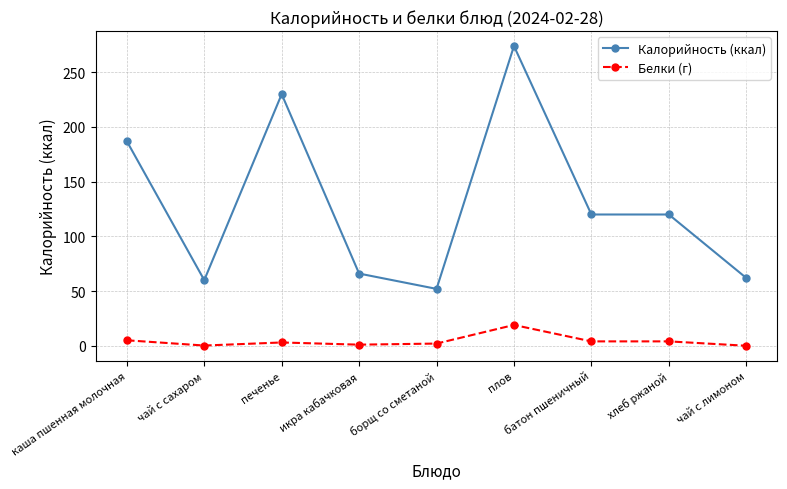

At which category is the sum across all series the highest?

плов